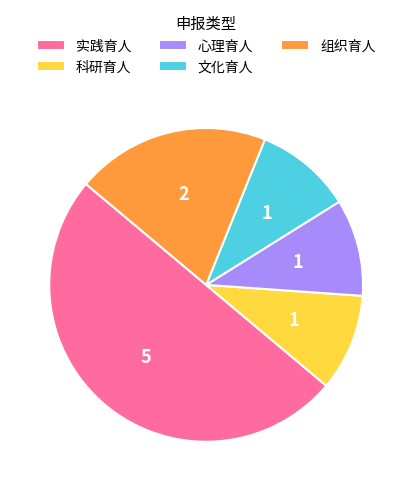

Is it true that 组织育人 is 8% of the pie?

False